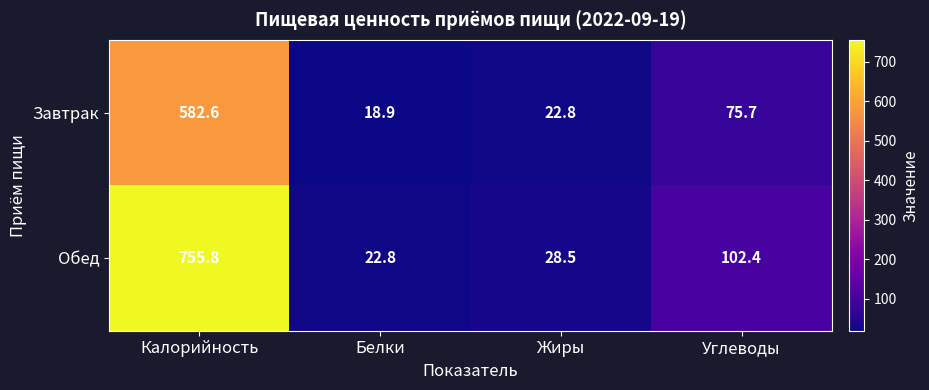

Is the value of Обед at Жиры greater than the value of Завтрак at Жиры?

Yes